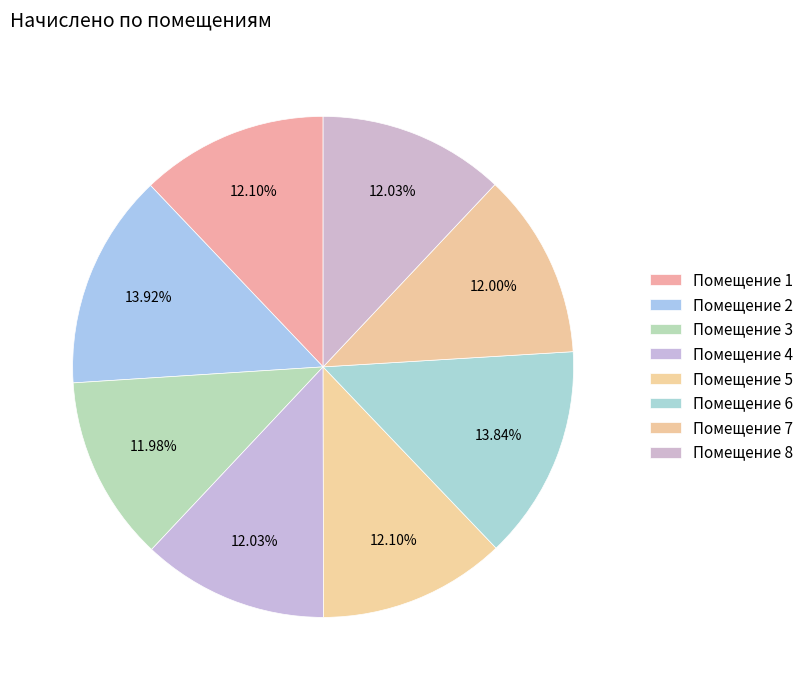

How many segments does this pie chart have?

8